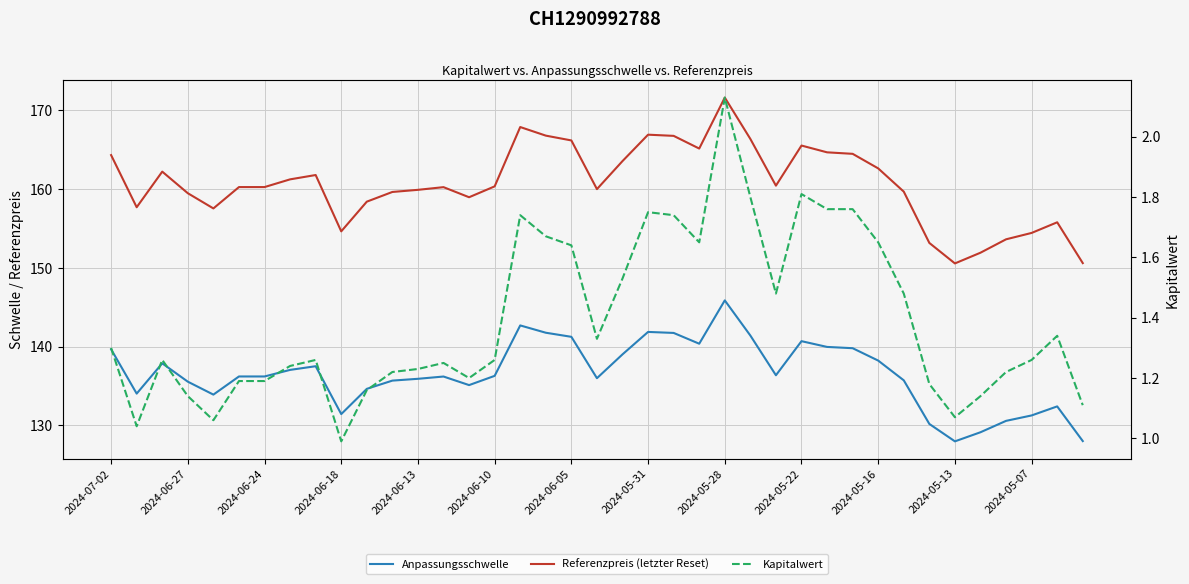

What is the average value of the Kapitalwert series?

1.4